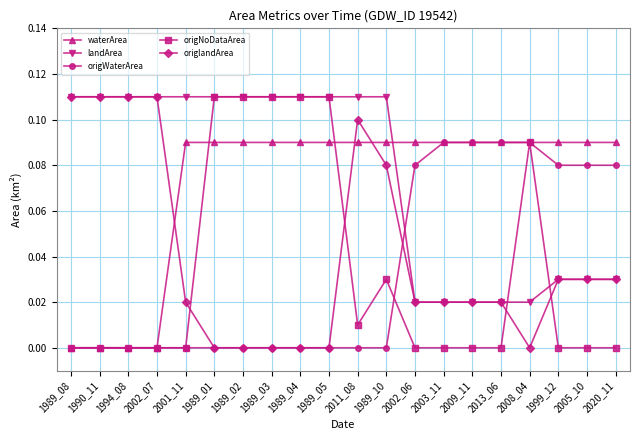

What is the label of the 12th point from the left?

1989_10